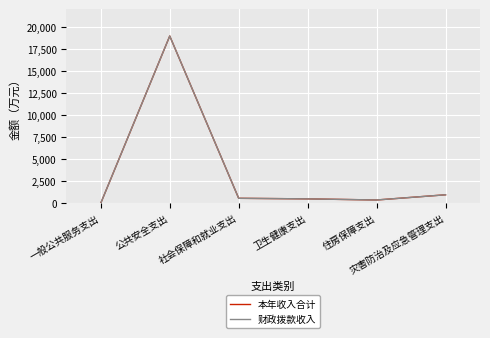

Does the chart display data point markers on the line(s)?

No